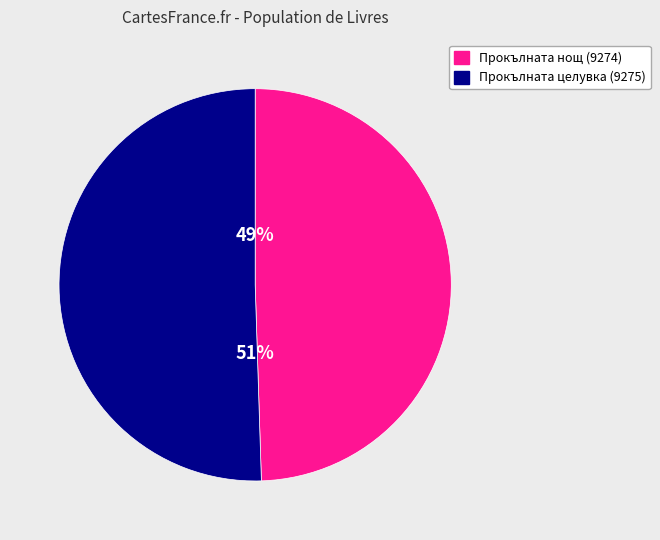

Does any single category account for the majority?

Yes